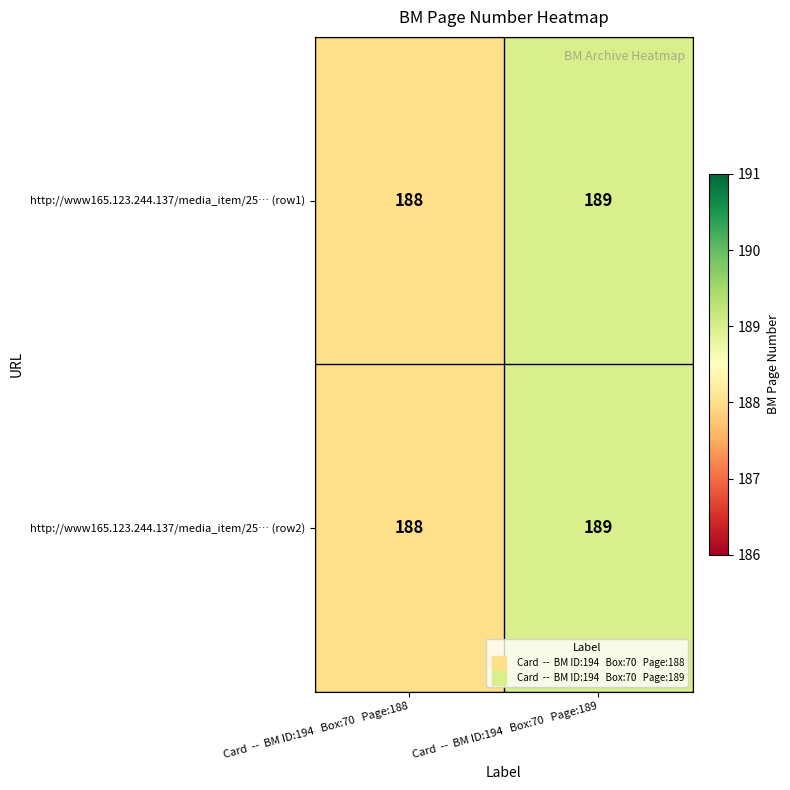

The value of http://www165.123.244.137/media_item/25… (row2) at Card  --  BM ID:194   Box:70   Page:188 is 188. True or false?

True